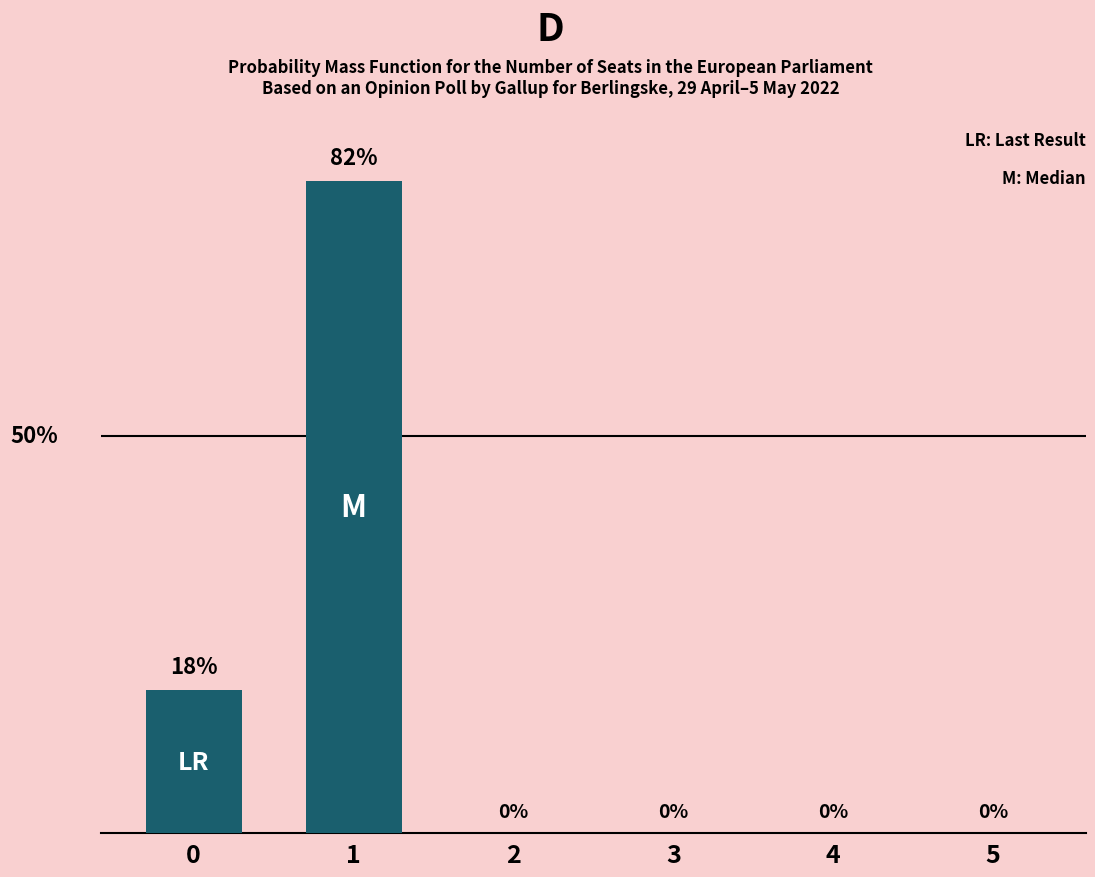

What is the average value?

17